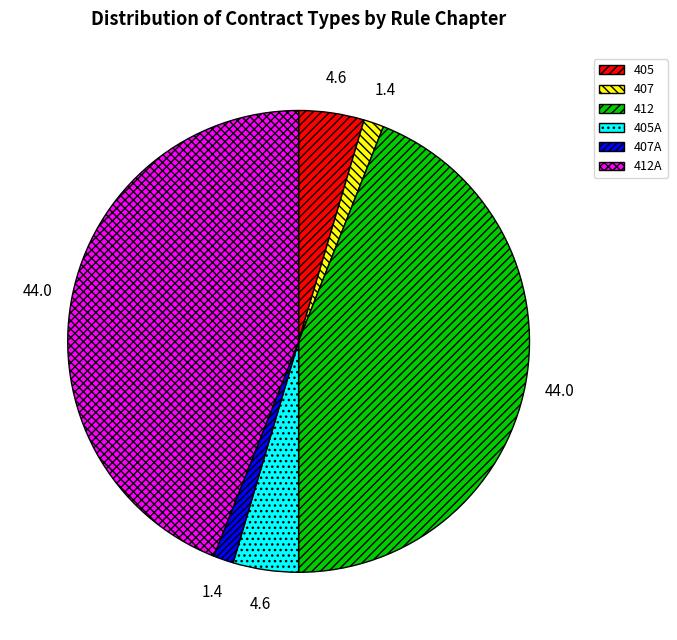

Approximately how many times larger is the value at 412 compared to 407?

31.2